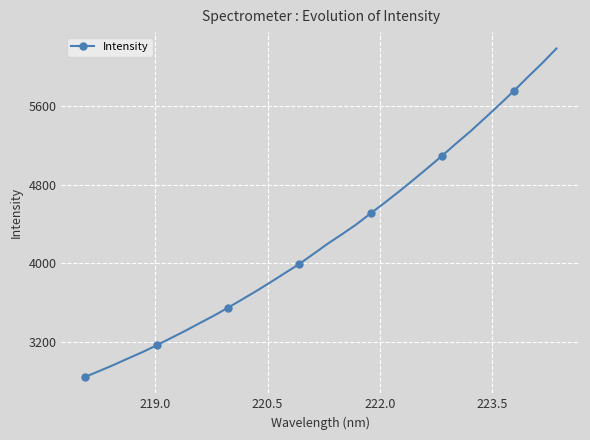

What is the sum of all values?

145351.2